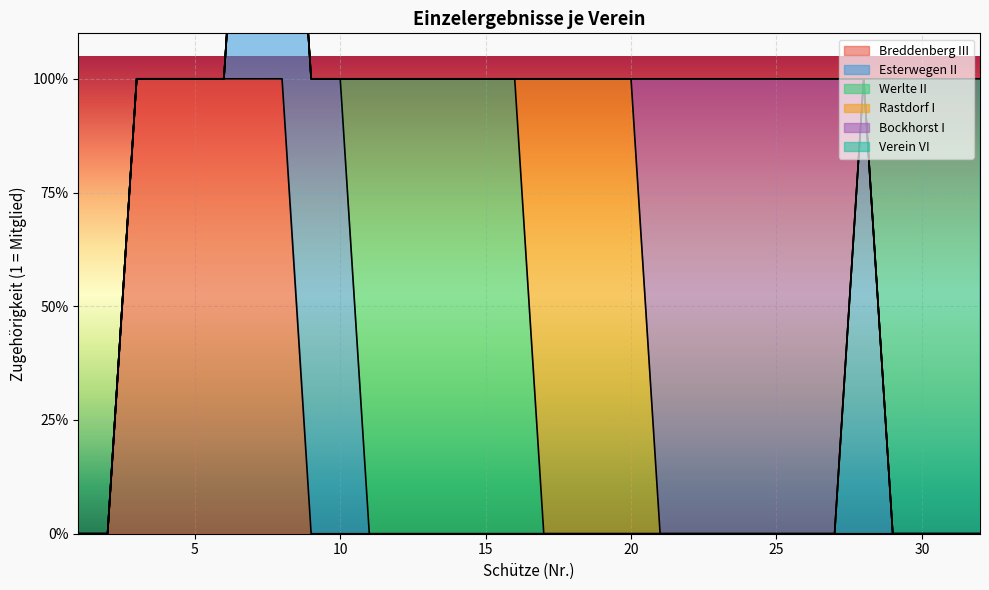

The value of Bockhorst I at 13 is 0. True or false?

True